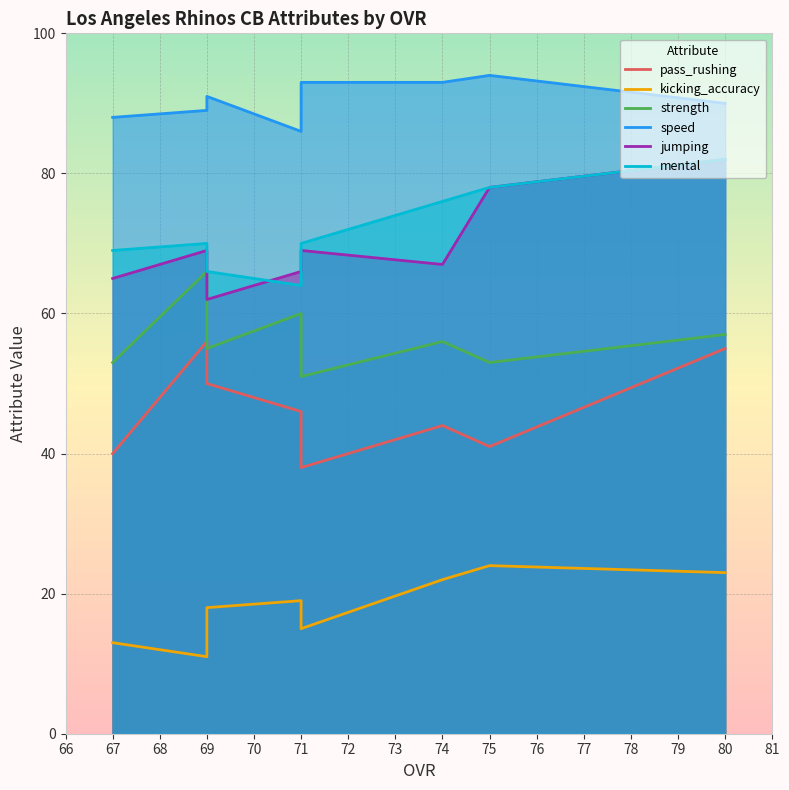

True or false: speed and pass_rushing intersect in this chart.

False